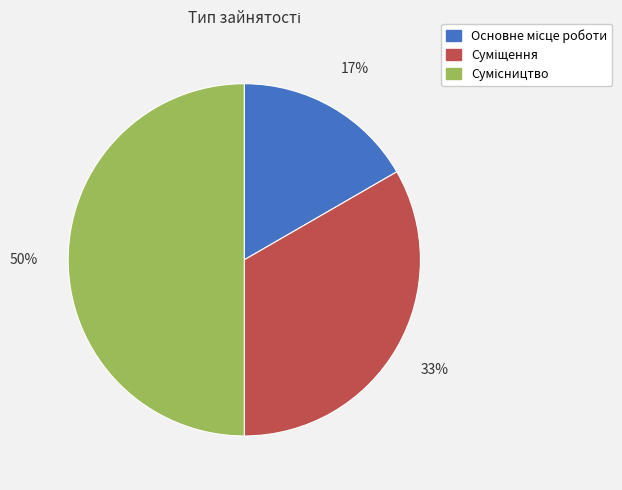

To the nearest percent, what is the average slice percentage?

33%